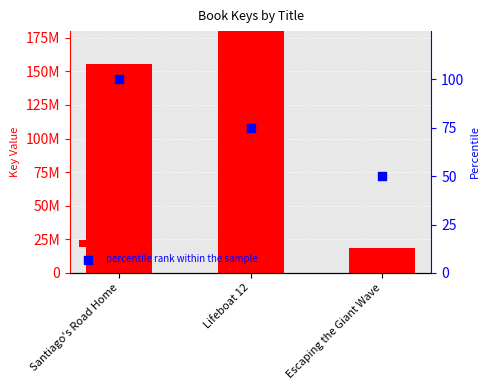

Which series has the largest Y range (max minus min)?

Key